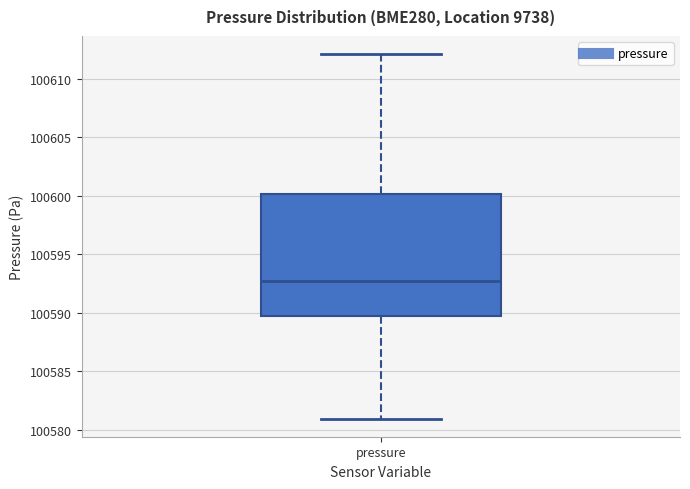

Transcribe this box plot: give where the median line is, the range the box spans, and where the two whiskers end, as read against the y-axis. The values are not printed on the chart, so give them approximately, as read against the axis.

median 100592.5, box 100589.5 to 100600.0, whiskers 100581.0 to 100612.0